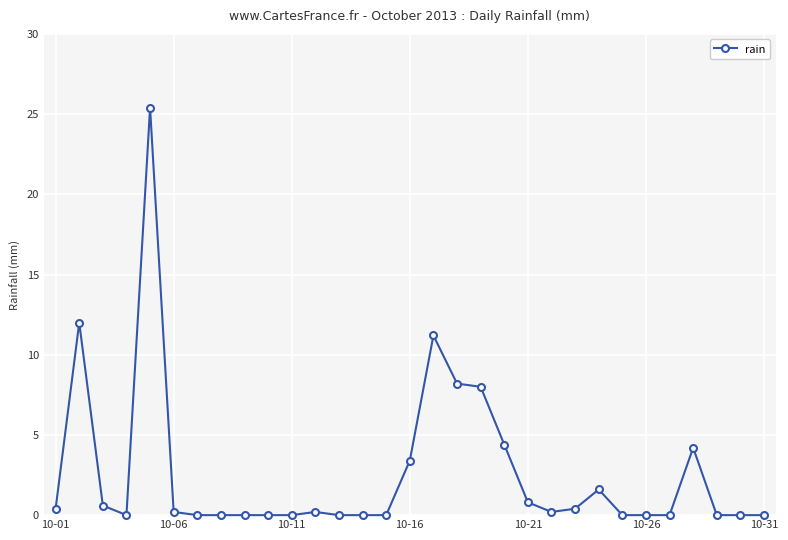

True or false: the data has more than 0 interior local peaks.

True